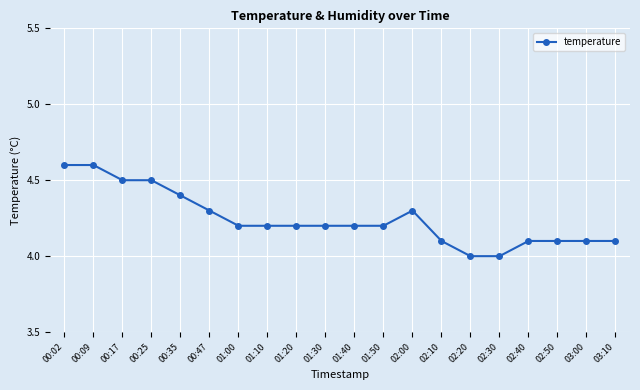

What is the difference between the maximum and minimum values?

0.6